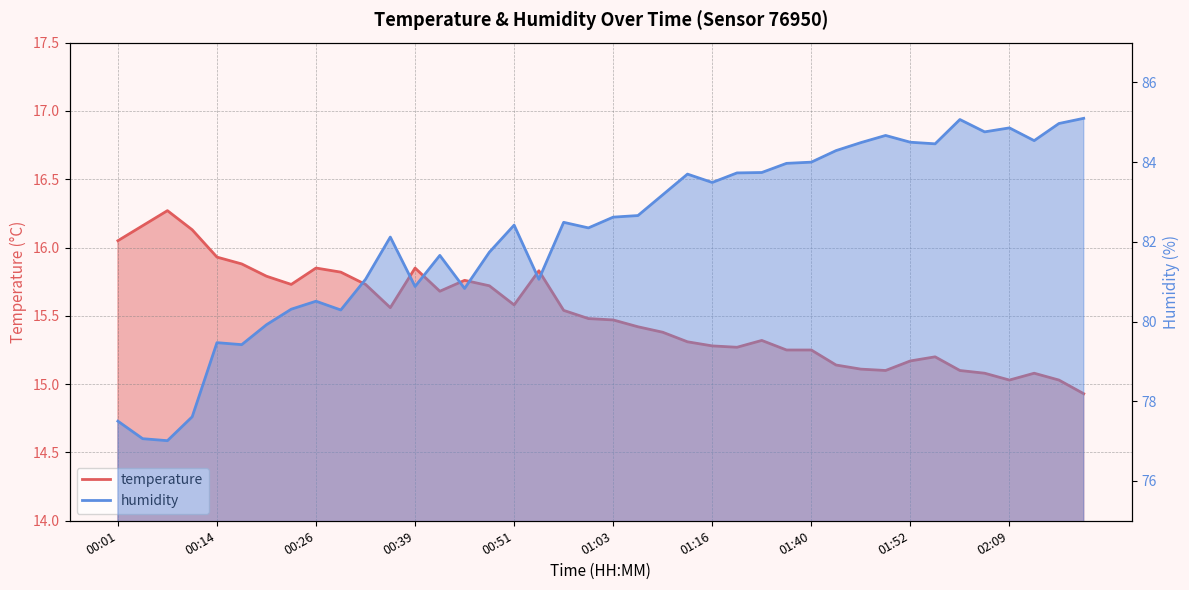

Reading left to right, list all the values displayed in this chart.

temperature: 00:01=16.1	00:05=16.2	00:08=16.3	00:11=16.1	00:14=15.9	00:17=15.9	00:20=15.8	00:23=15.7	00:26=15.8	00:29=15.8	00:32=15.7	00:35=15.6	00:39=15.8	00:42=15.7	00:45=15.8	00:48=15.7	00:51=15.6	00:54=15.8	00:57=15.5	01:00=15.5	01:03=15.5	01:07=15.4	01:10=15.4	01:13=15.3	01:16=15.3	01:30=15.3	01:33=15.3	01:36=15.2	01:40=15.2	01:43=15.1	01:46=15.1	01:49=15.1	01:52=15.2	01:55=15.2	01:59=15.1	02:05=15.1	02:09=15.0	02:12=15.1	02:15=15.0	02:18=14.9
humidity: 00:01=77.5	00:05=77.1	00:08=77.0	00:11=77.6	00:14=79.5	00:17=79.4	00:20=79.9	00:23=80.3	00:26=80.5	00:29=80.3	00:32=81.1	00:35=82.1	00:39=80.9	00:42=81.7	00:45=80.8	00:48=81.7	00:51=82.4	00:54=81.1	00:57=82.5	01:00=82.3	01:03=82.6	01:07=82.7	01:10=83.2	01:13=83.7	01:16=83.5	01:30=83.7	01:33=83.7	01:36=84.0	01:40=84.0	01:43=84.3	01:46=84.5	01:49=84.7	01:52=84.5	01:55=84.5	01:59=85.1	02:05=84.8	02:09=84.9	02:12=84.5	02:15=85.0	02:18=85.1